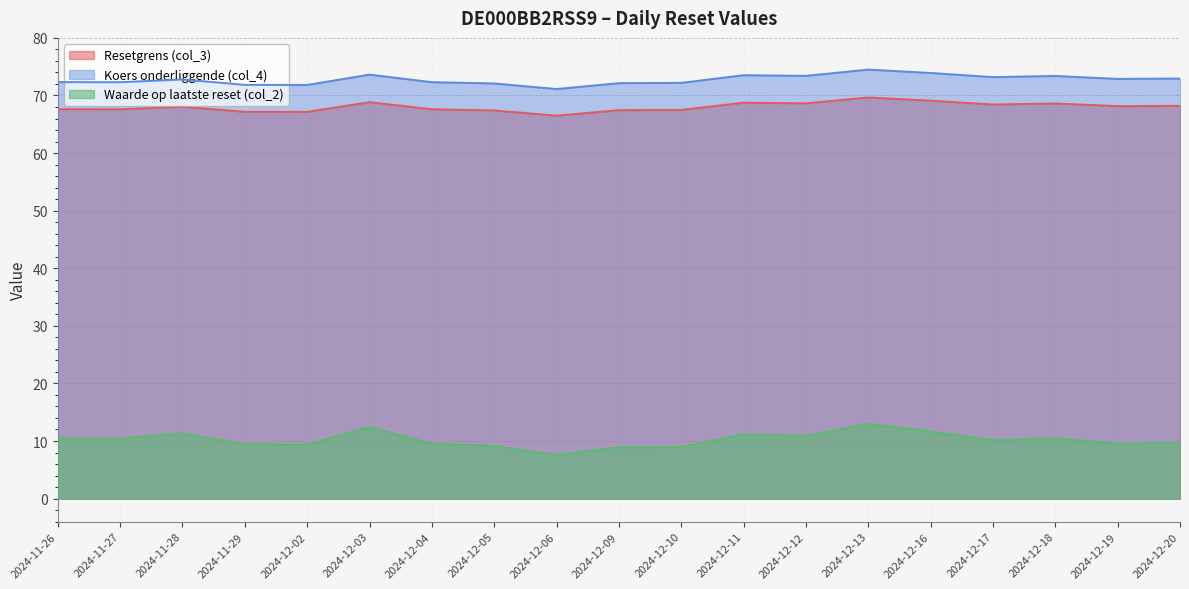

How many interior local peaks does the Waarde op laatste reset (col_2) series have?

5